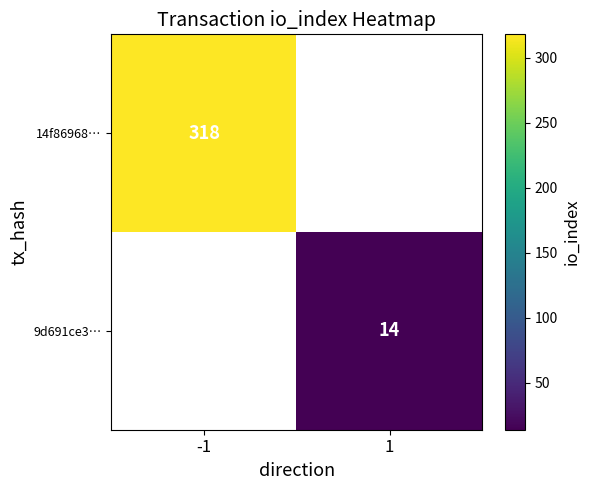

Is the value of 14f86968… at -1 greater than the value of 9d691ce3… at 1?

Yes